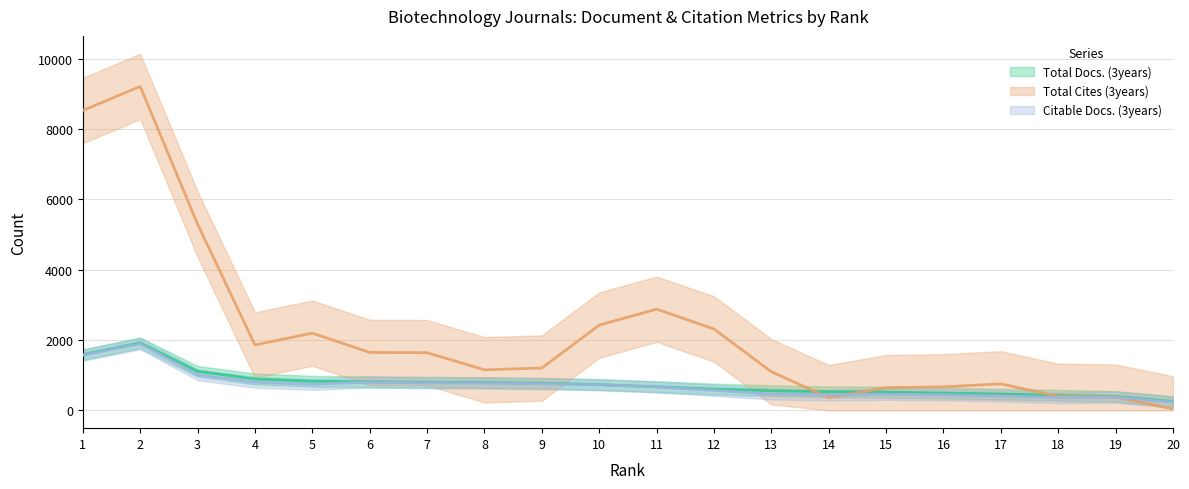

What is the lowest value of the Total Cites (3years) series?

11